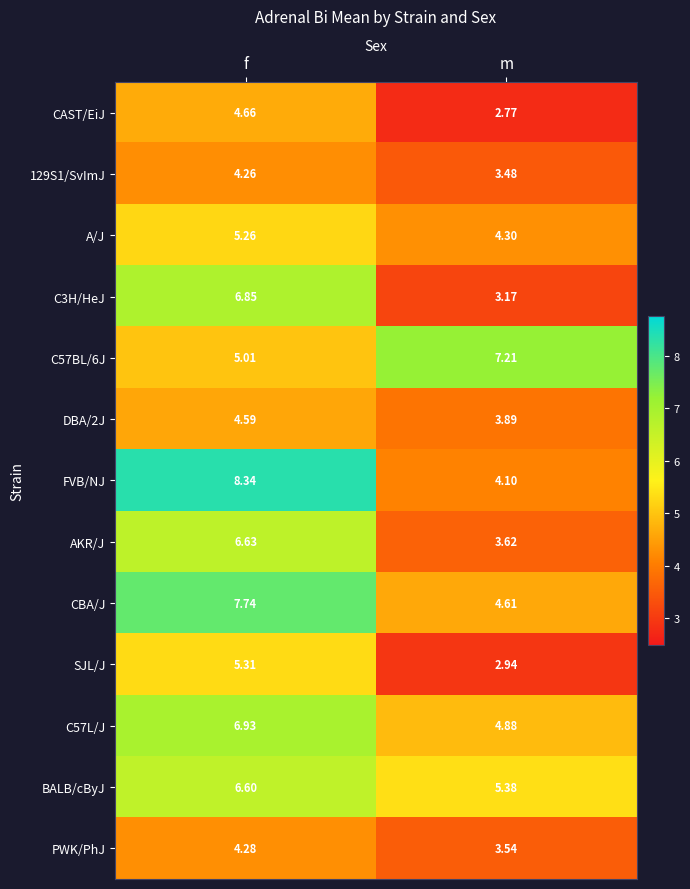

Which series has the largest range (max minus min)?

FVB/NJ